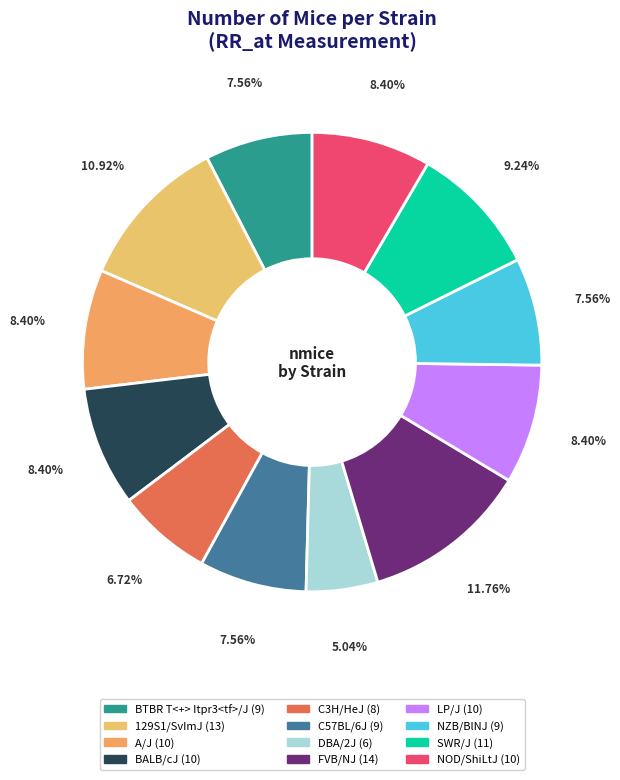

Which category has the biggest portion of the pie?

FVB/NJ